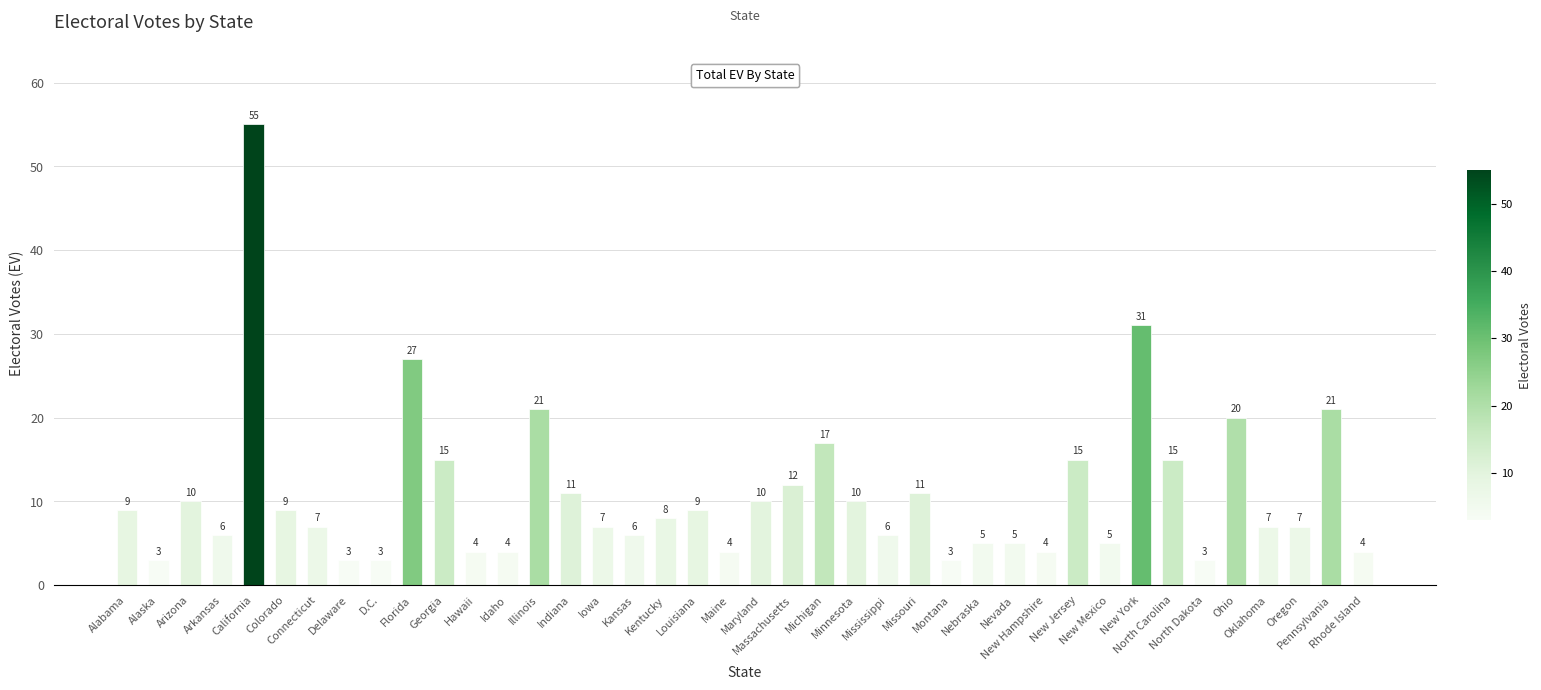

What is the value of the 39th bar from the left?

21